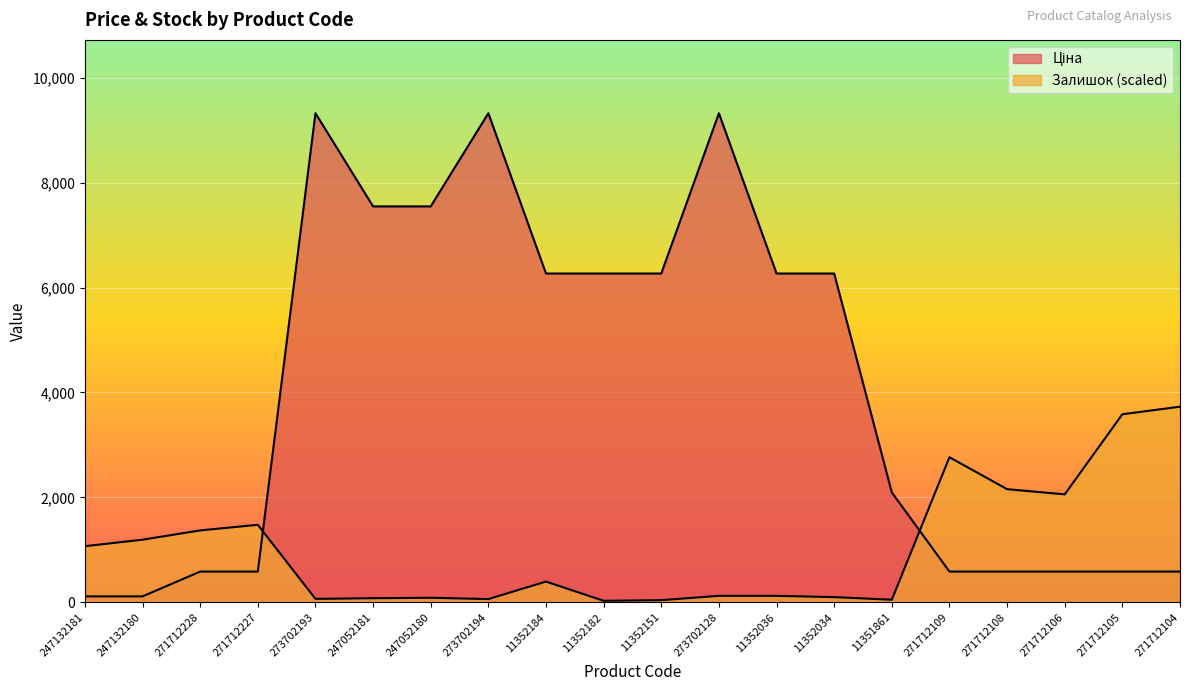

Reading left to right, what are all the values shown in this chart?

Ціна: 247132181=113.3	247132180=113.3	271712228=586.0	271712227=586.0	273702193=9321.4	247052181=7545.9	247052180=7545.9	273702194=9321.4	11352184=6266.7	11352182=6266.7	11352151=6266.7	273702128=9321.4	11352036=6266.7	11352034=6266.7	11351861=2094.3	271712109=586.0	271712108=586.0	271712106=586.0	271712105=586.0	271712104=586.0
Залишок: 247132181=1070.0	247132180=1193.5	271712228=1370.4	271712227=1477.4	273702193=65.8	247052181=78.2	247052180=86.4	273702194=61.7	11352184=395.1	11352182=28.8	11352151=41.2	273702128=123.5	11352036=123.5	11352034=98.8	11351861=49.4	271712109=2765.6	271712108=2156.5	271712106=2057.7	271712105=3584.5	271712104=3728.6